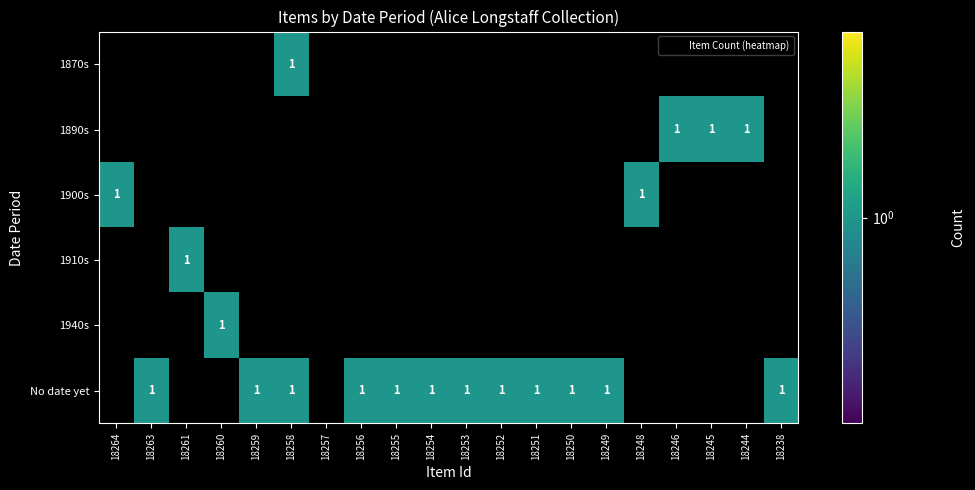

Read the No date yet value at 18251.

1.0